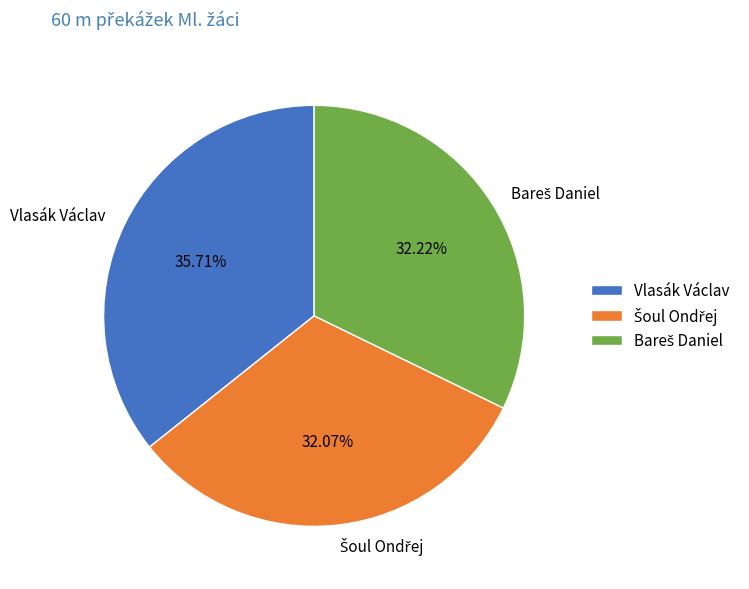

Which slice is the largest?

Vlasák Václav